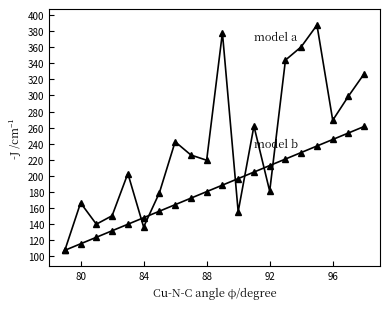

Count the number of data series in this chart.

2